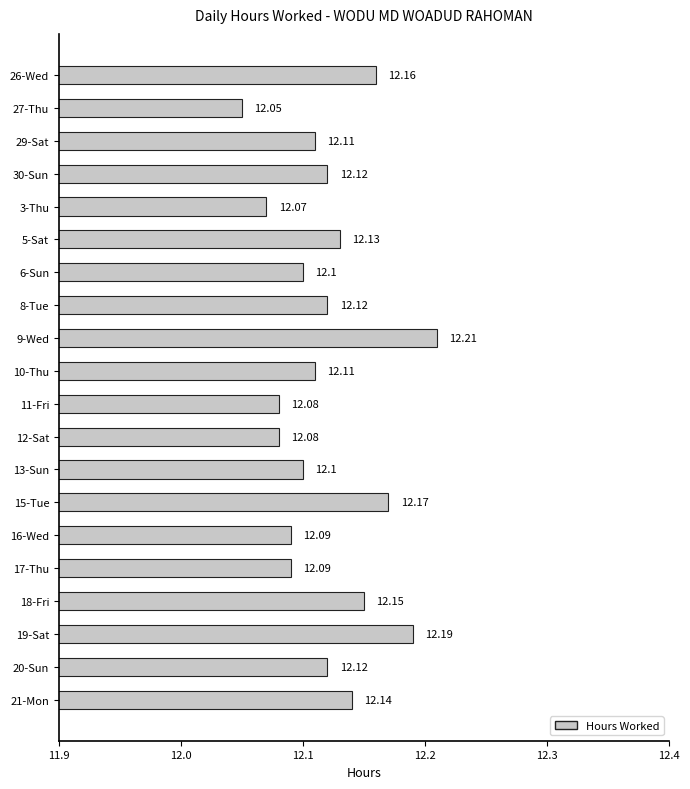

Which has a higher value, 26-Wed or 11-Fri?

26-Wed